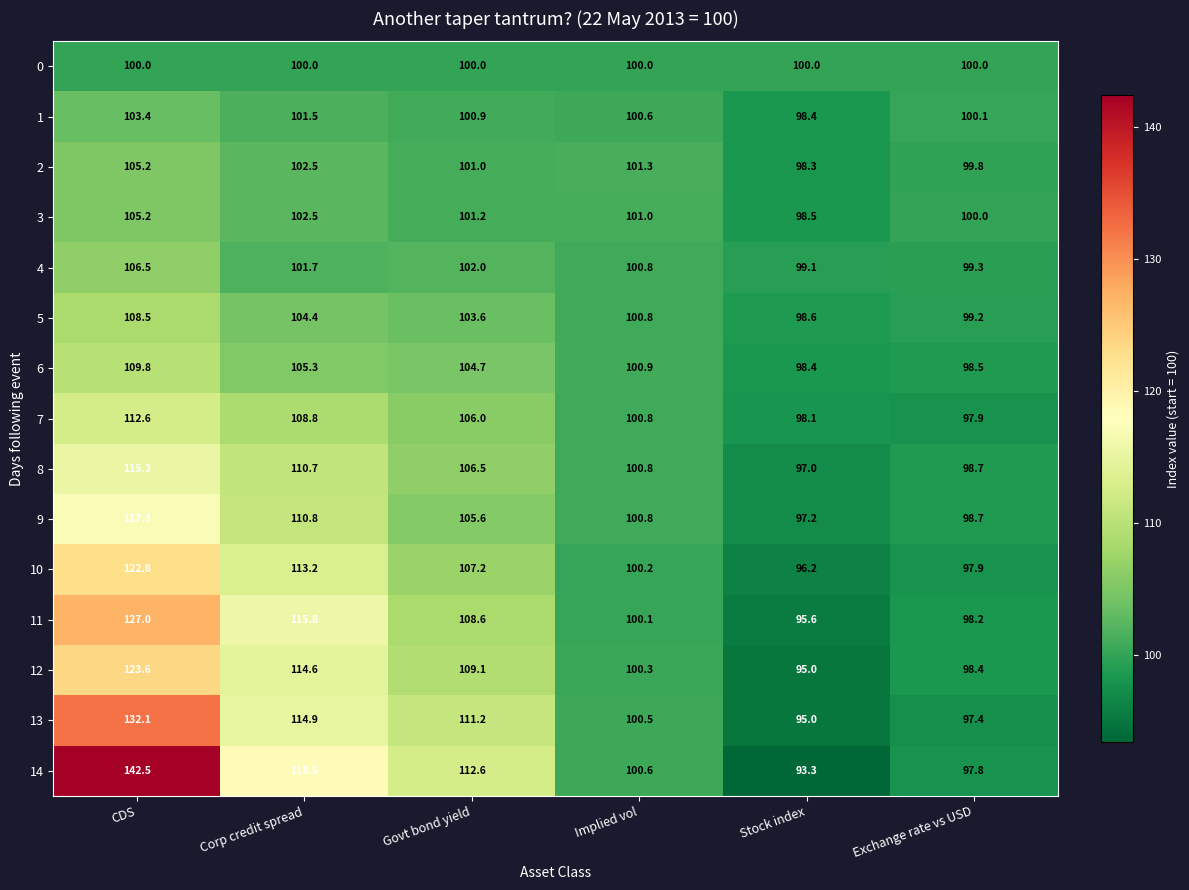

Rank the categories by 13 value from lowest to highest.

Stock index, Exchange rate vs USD, Implied vol, Govt bond yield, Corp credit spread, CDS